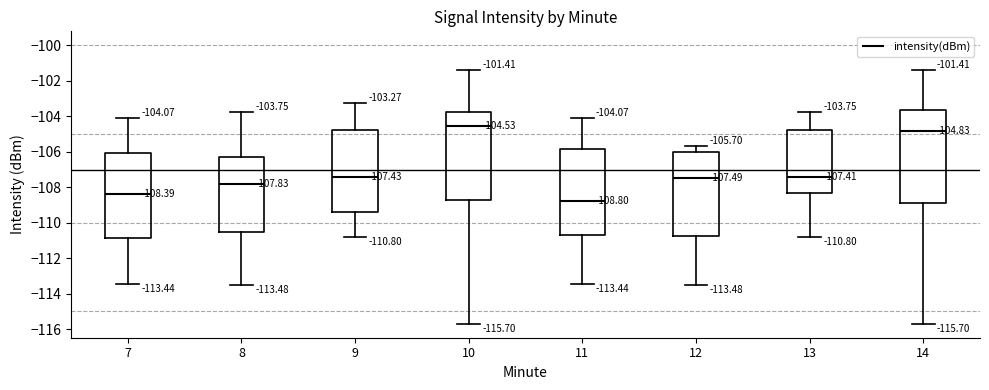

Which box is the tallest, from its lower edge to its upper edge?

14